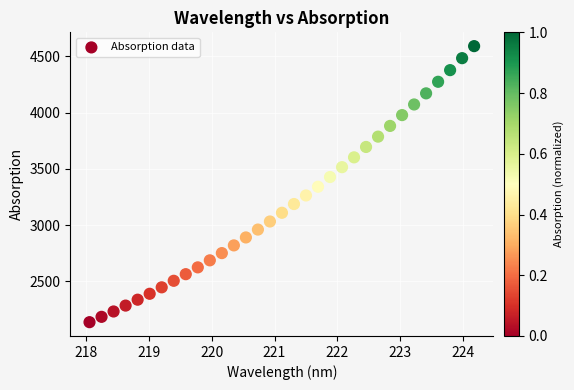

What is the range of Y values (max minus min)?

2450.6